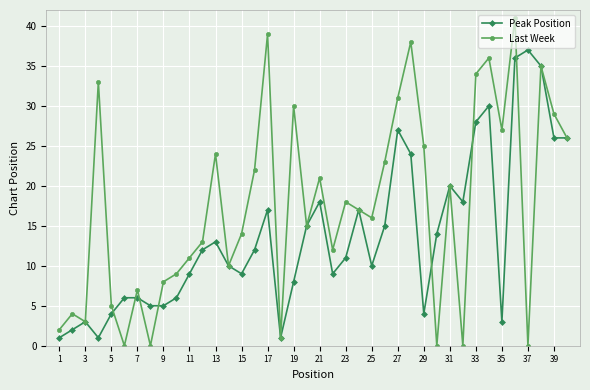

What is the maximum value for Last Week?

41